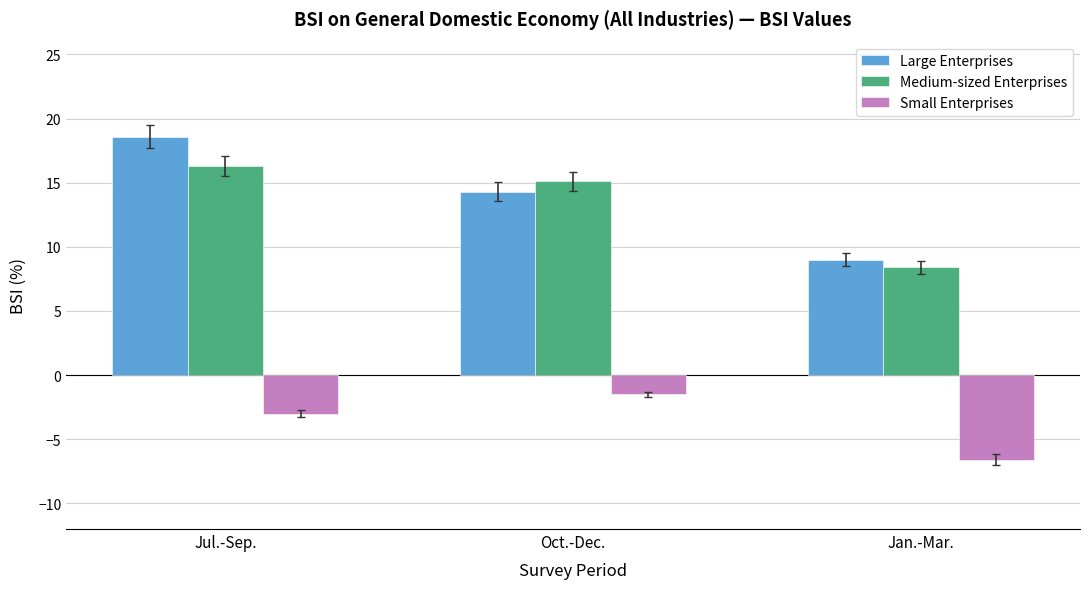

What is the difference between the highest and lowest values at Jan.-Mar.?

15.6